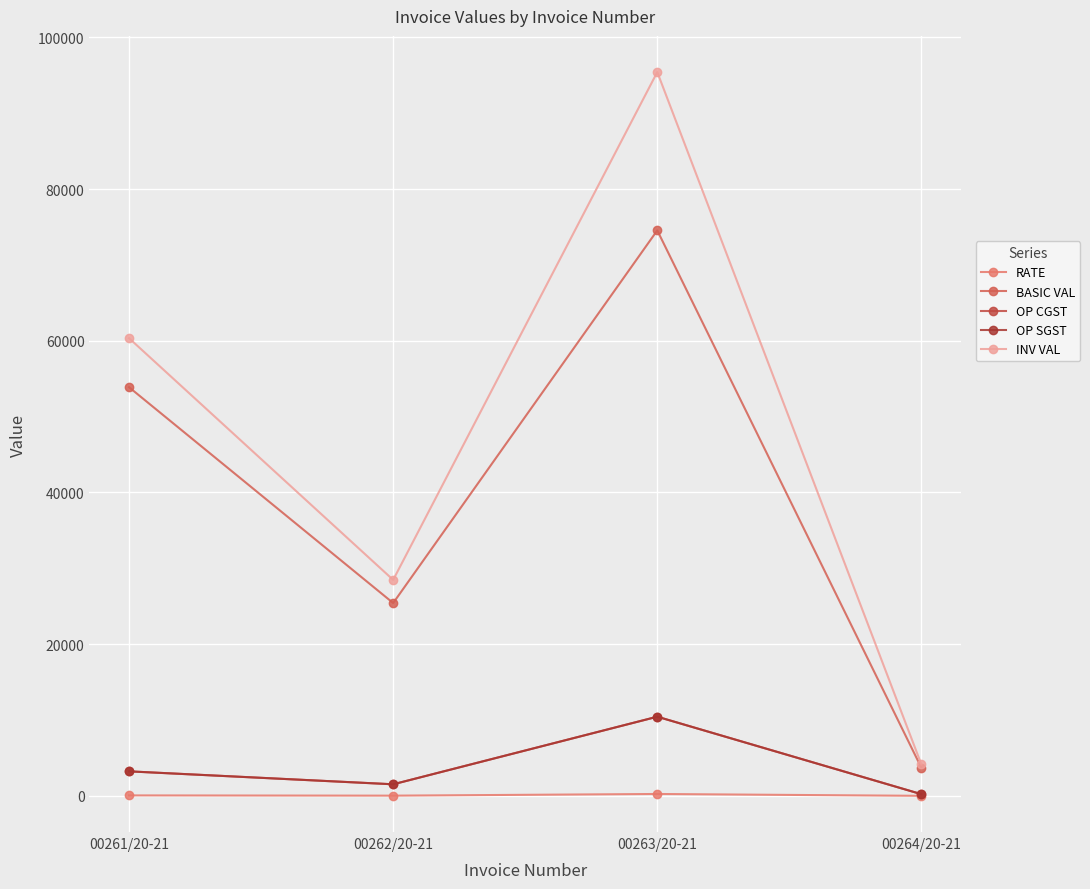

At how many categories does at least one series exceed 46283?

2